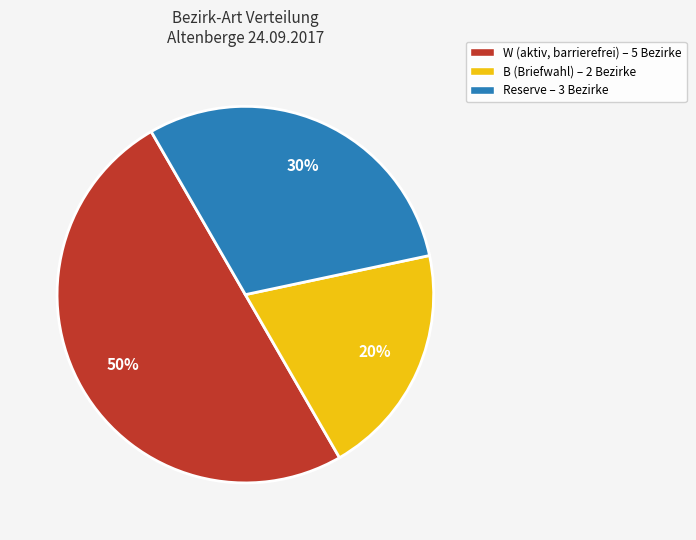

To the nearest percent, what is the average slice percentage?

33%